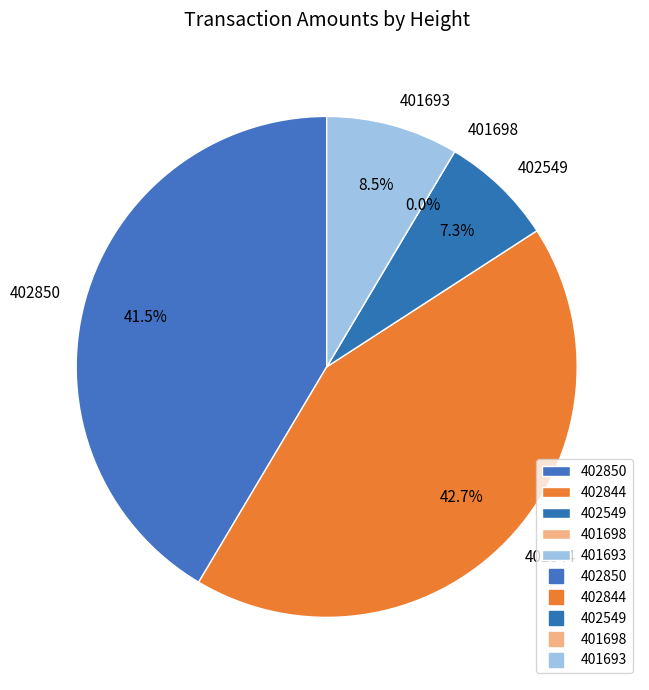

Rank the categories by value from highest to lowest.

402844, 402850, 401693, 402549, 401698